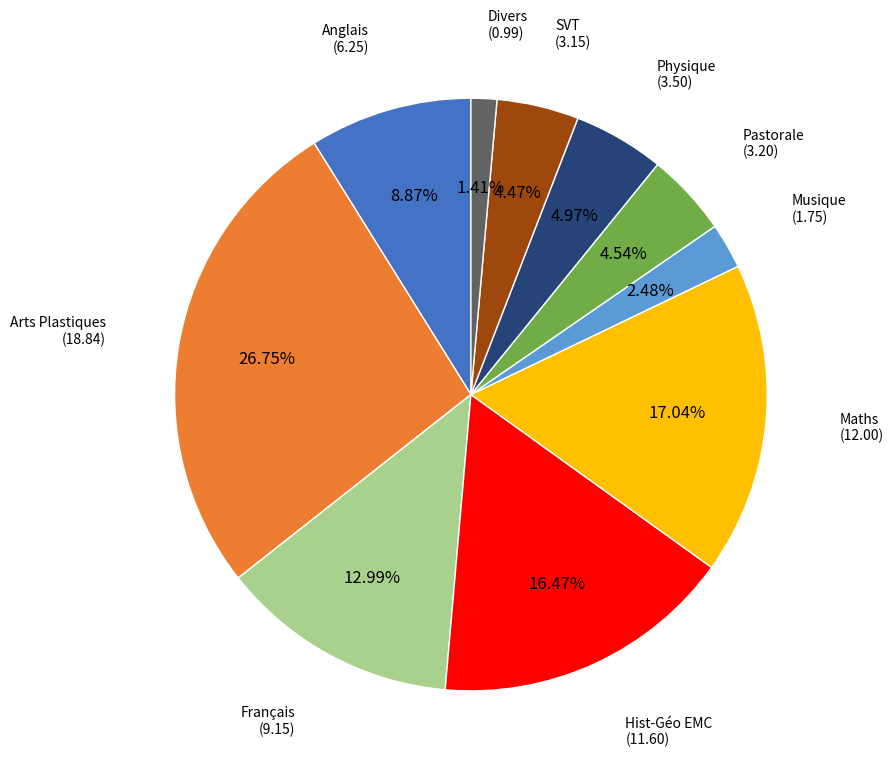

Which has a higher value, Arts Plastiques or Français?

Arts Plastiques